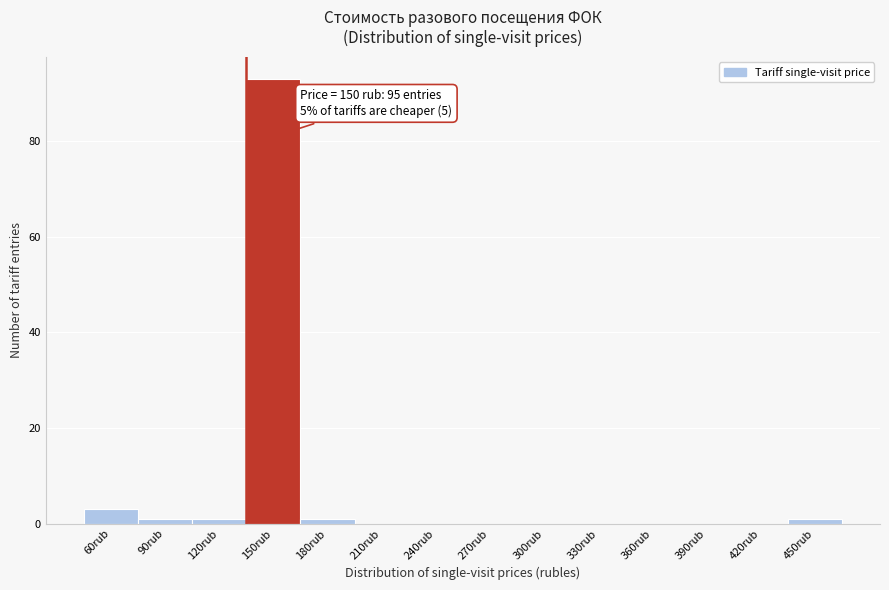

Reading left to right, list all the values displayed in this chart.

60rub=3	90rub=1	120rub=1	150rub=93	180rub=1	210rub=0	240rub=0	270rub=0	300rub=0	330rub=0	360rub=0	390rub=0	420rub=0	450rub=1